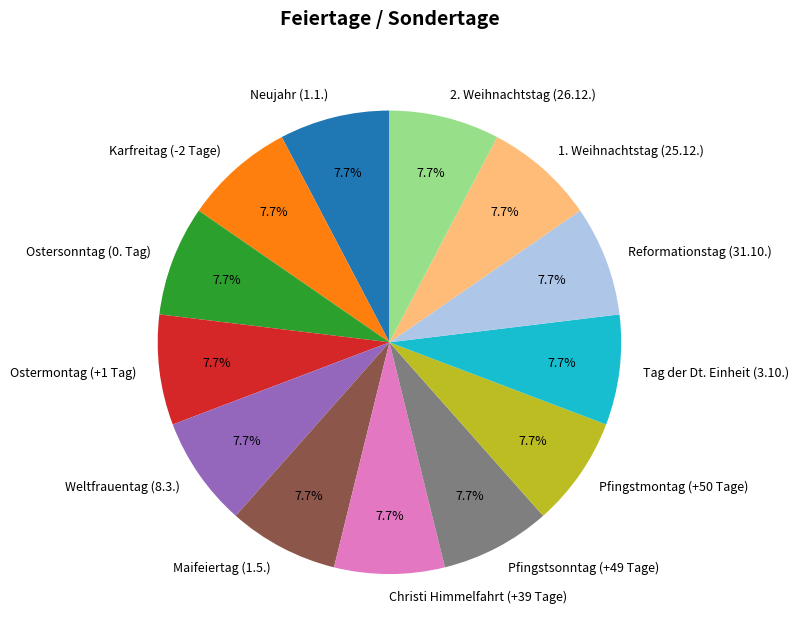

Does Weltfrauentag (8.3.) represent more than half of the total?

No